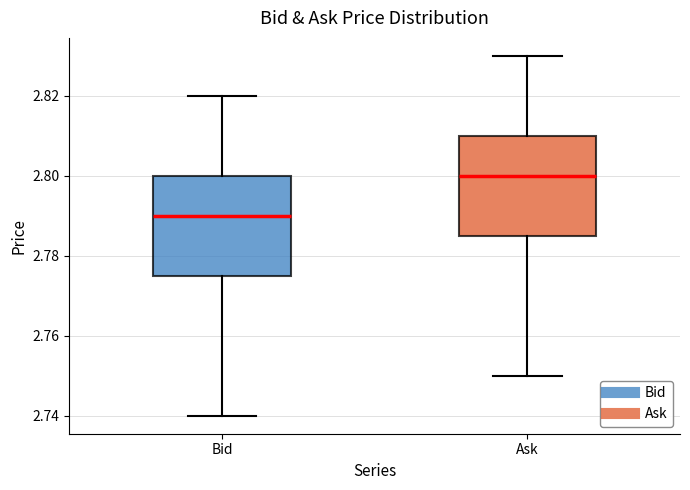

Which box's median line is the lowest?

Bid